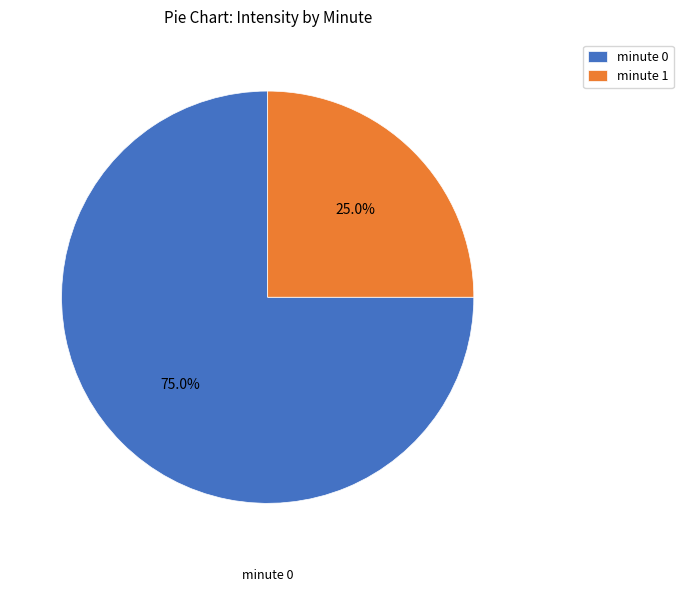

Between minute 0 and minute 1, which is larger?

minute 0